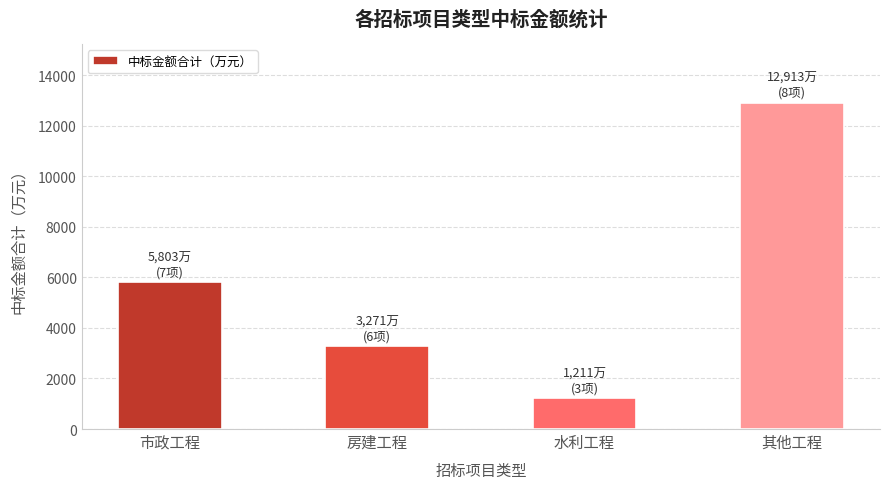

Which has a higher value, 水利工程 or 市政工程?

市政工程